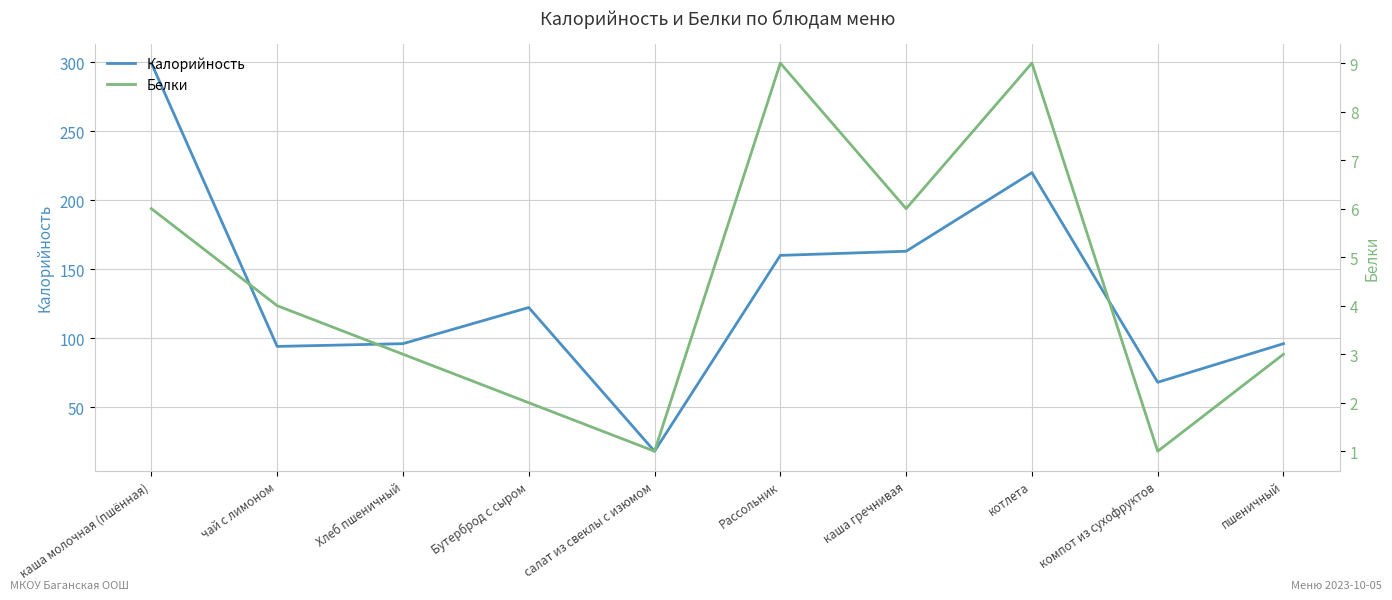

What position from the left is каша молочная (пшённая)?

1